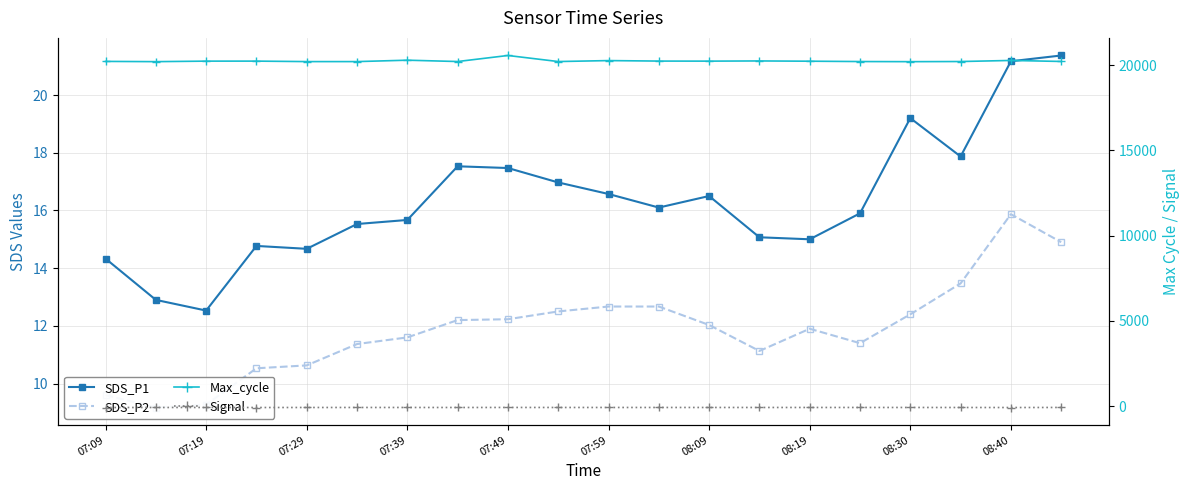

What is the label of the 4th point from the left?

07:39